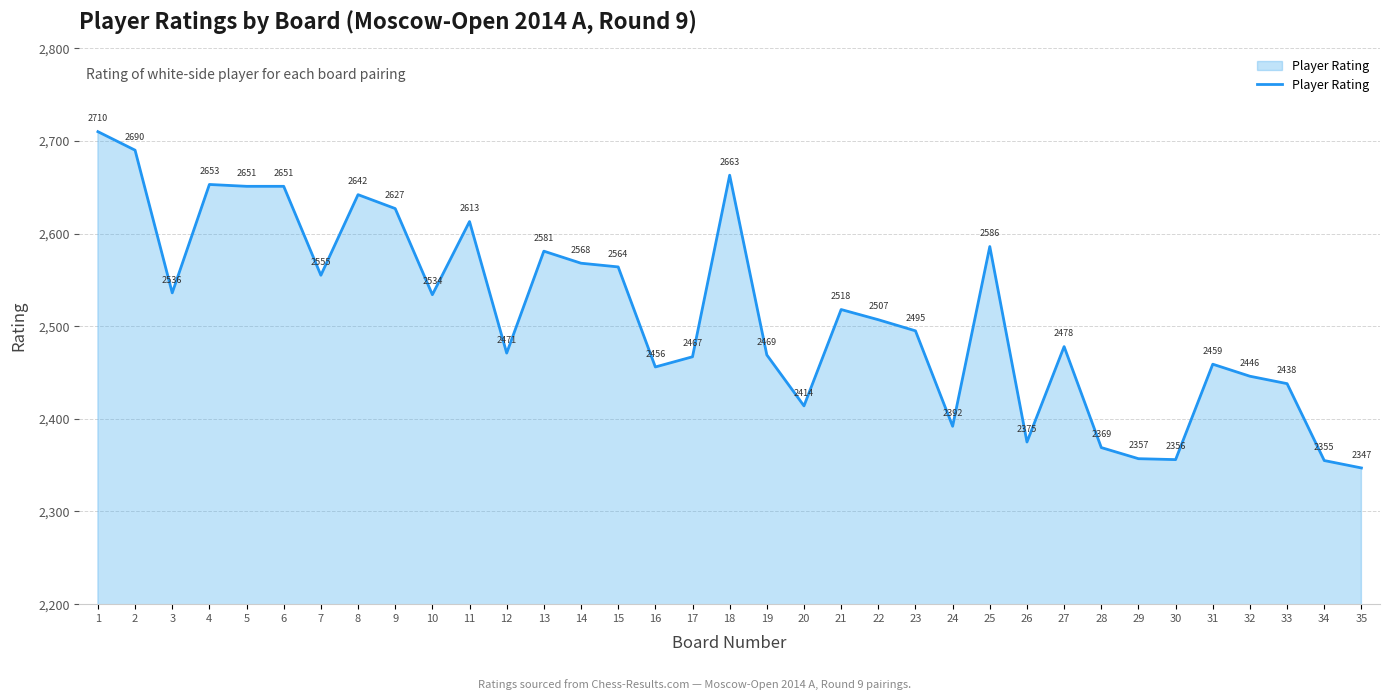

How many values are below 2507?

17